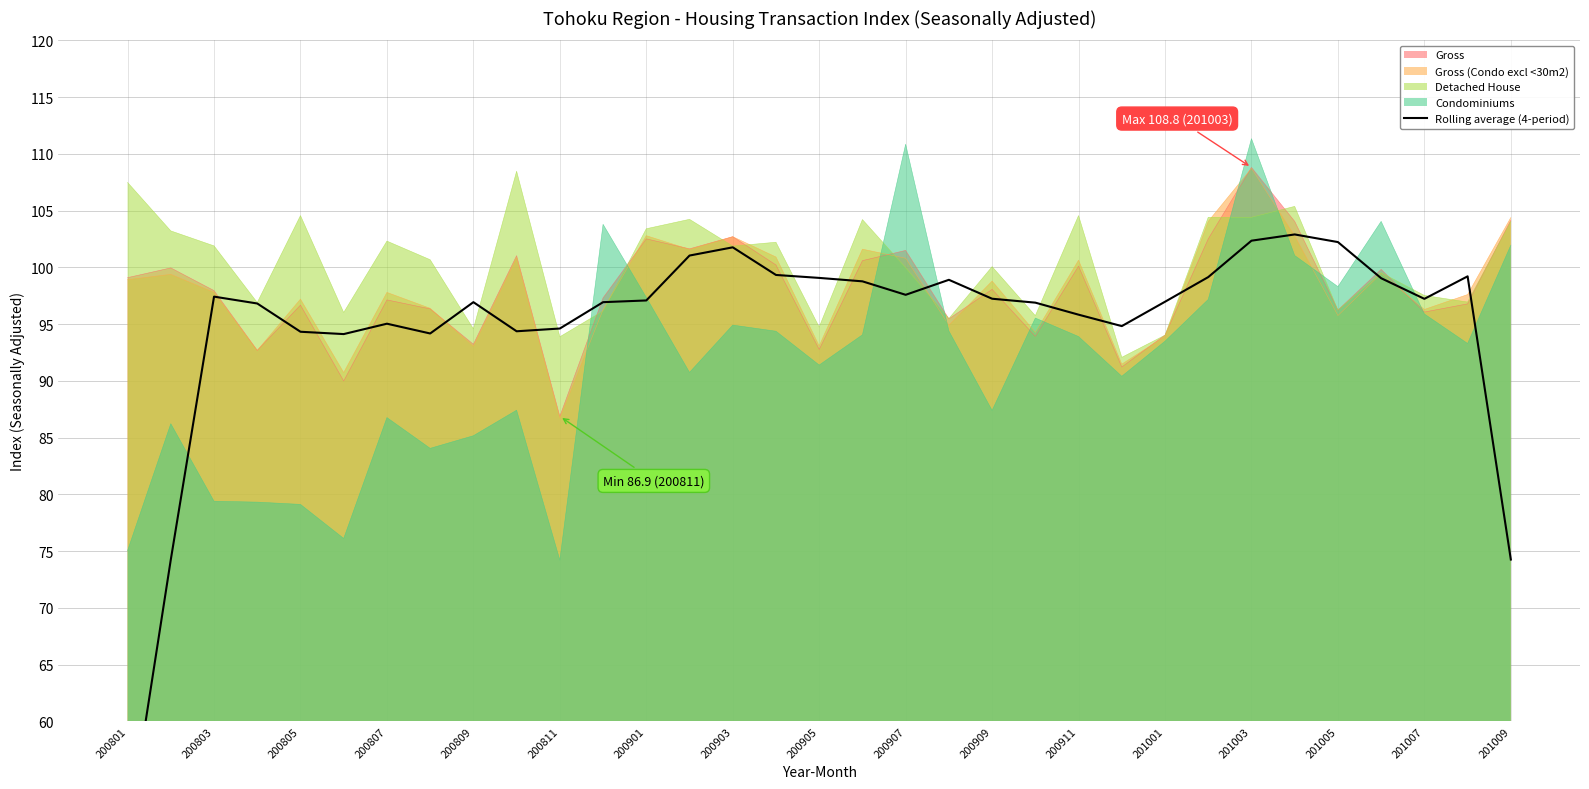

Is it true that Gross equals 135.1 at 200905?

False